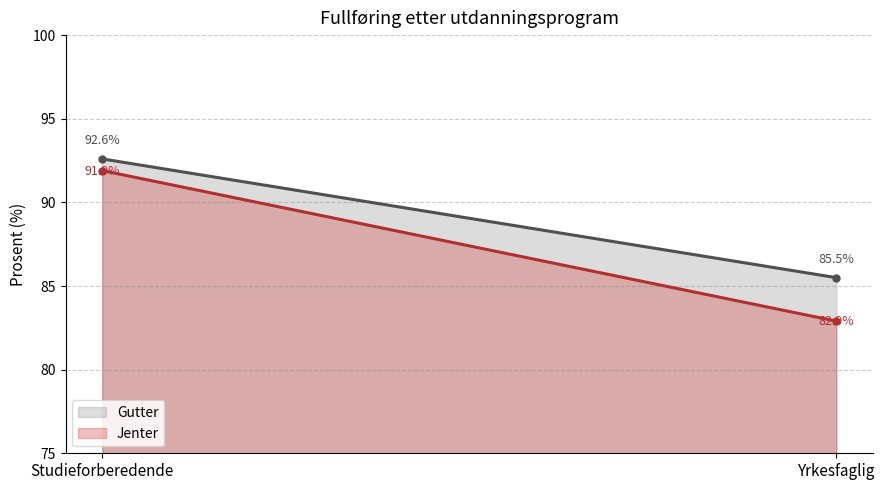

Reading left to right, extract all data points from this chart.

Gutter: Studieforberedende=92.6	Yrkesfaglig=85.5
Jenter: Studieforberedende=91.9	Yrkesfaglig=82.9